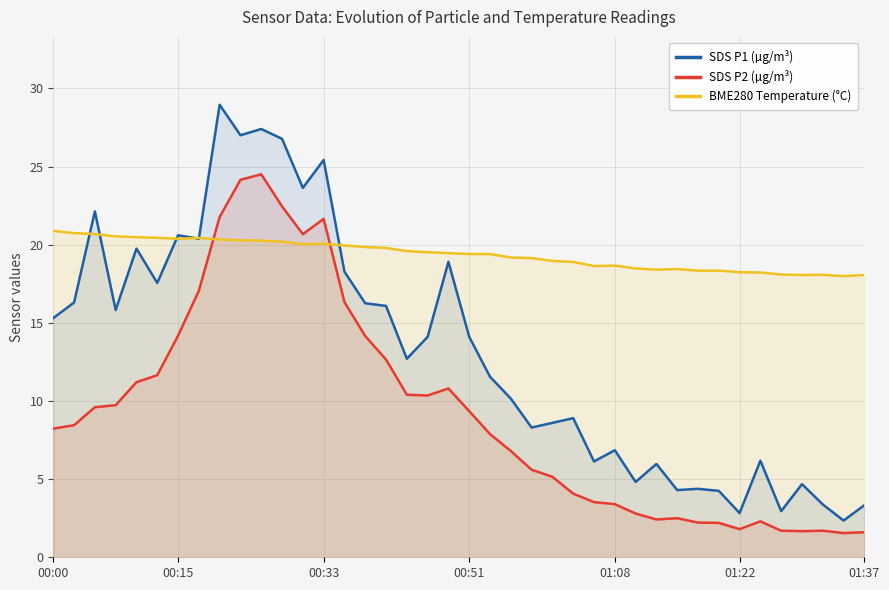

List the series in order of their overall mean, lowest first.

SDS P2 (µg/m³), SDS P1 (µg/m³), BME280 Temperature (°C)